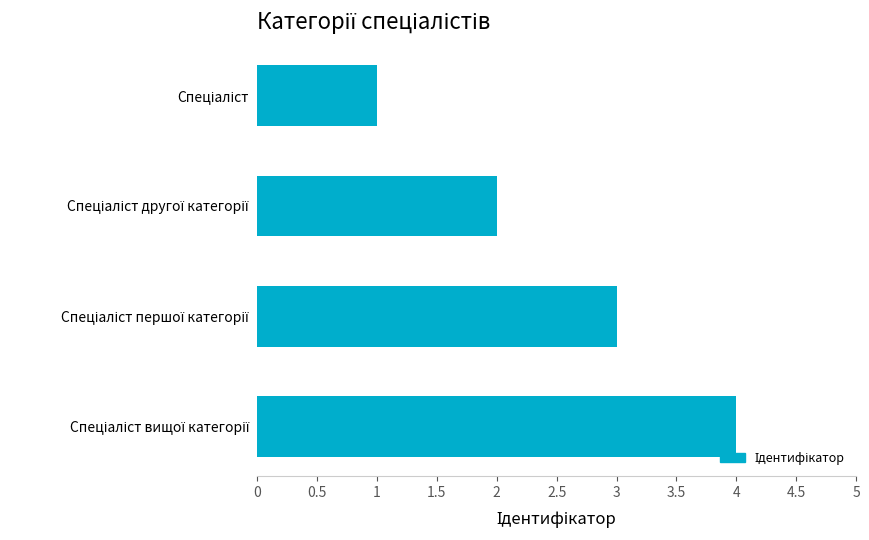

What is the minimum value shown in the chart?

1